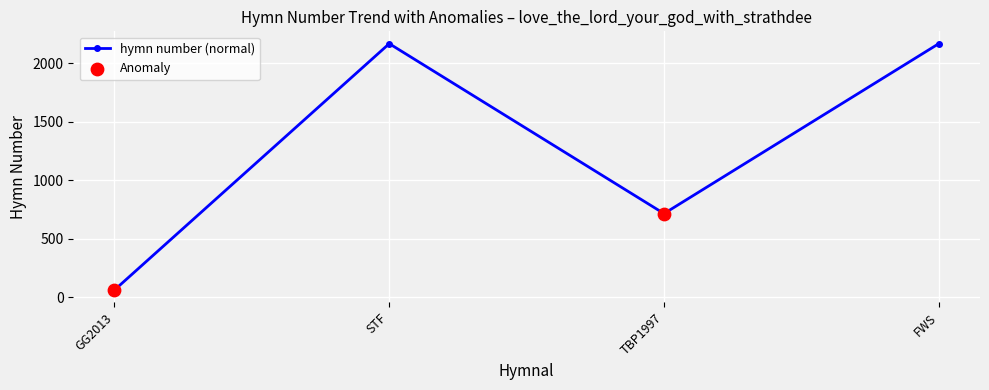

Between TBP1997 and GG2013, which is larger?

TBP1997